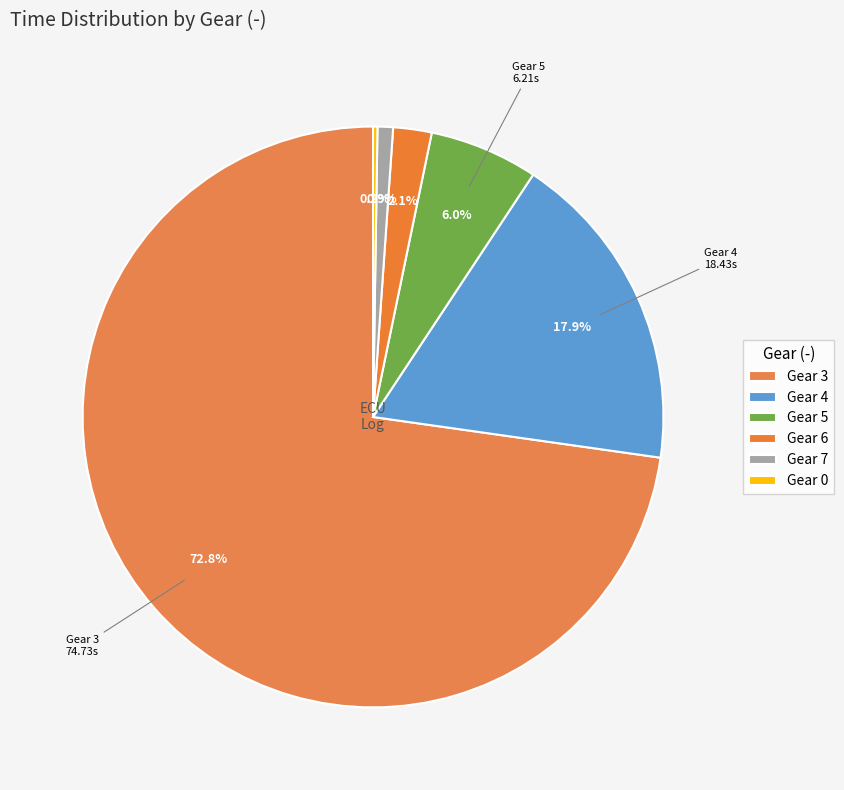

The Gear 0 slice represents 0% of the pie. True or false?

True